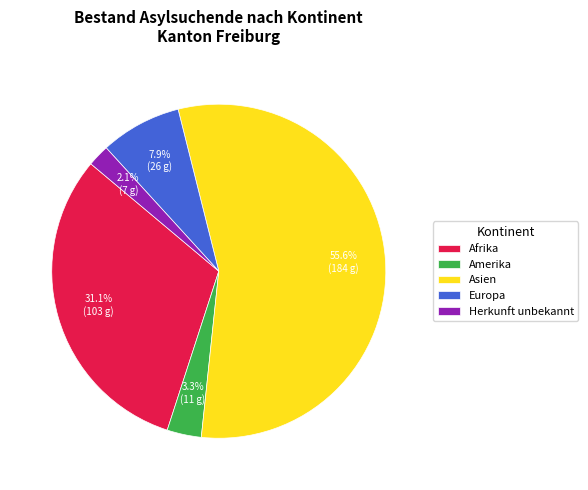

What percentage is NOT represented by Herkunft unbekannt?

97.9%